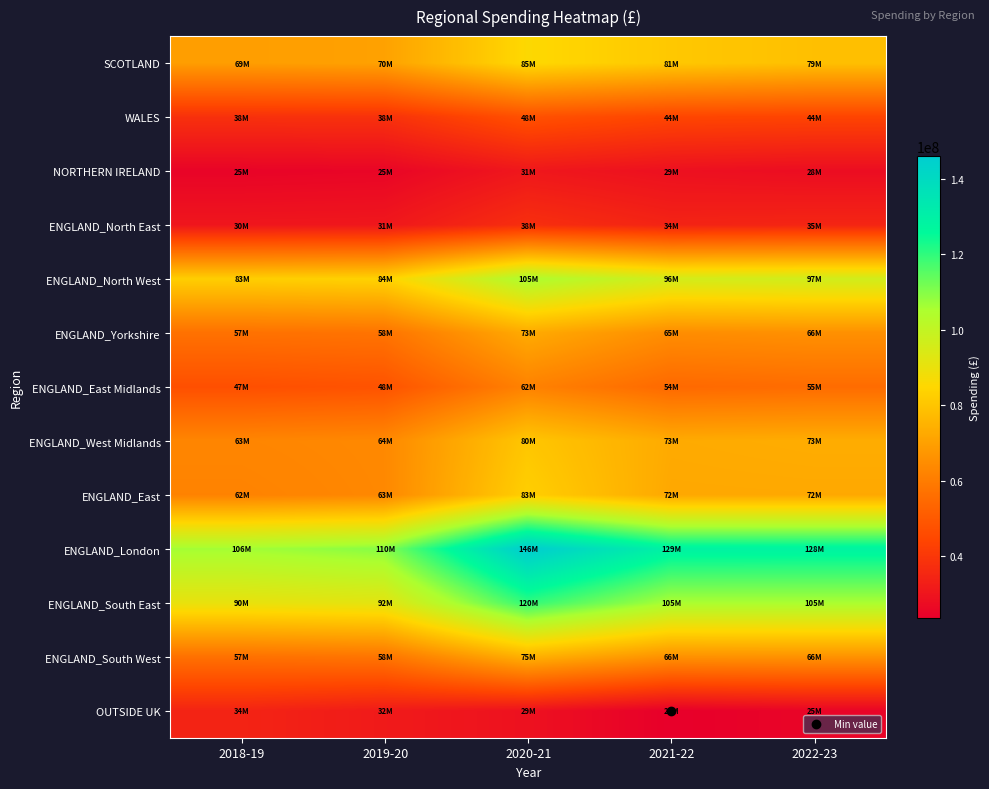

Rank the series at 2022-23 from lowest to highest value.

OUTSIDE UK, NORTHERN IRELAND, ENGLAND_North East, WALES, ENGLAND_East Midlands, ENGLAND_Yorkshire, ENGLAND_South West, ENGLAND_East, ENGLAND_West Midlands, SCOTLAND, ENGLAND_North West, ENGLAND_South East, ENGLAND_London